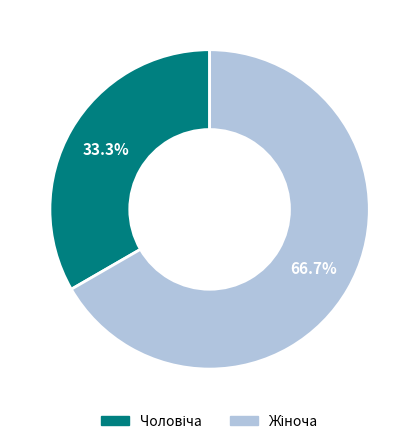

How many segments does this pie chart have?

2